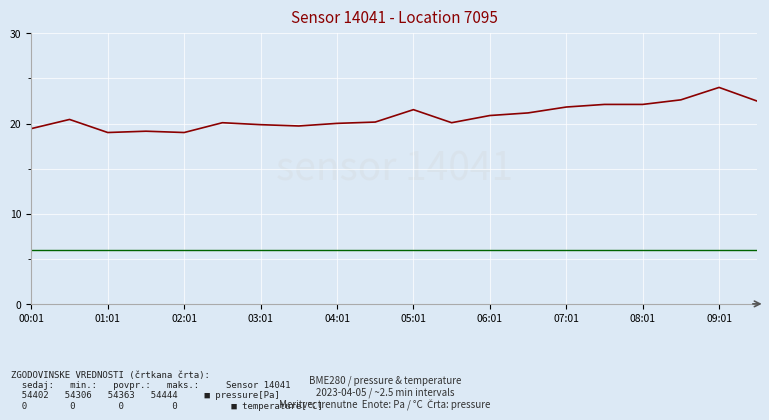

What is the smallest value displayed?

6.0